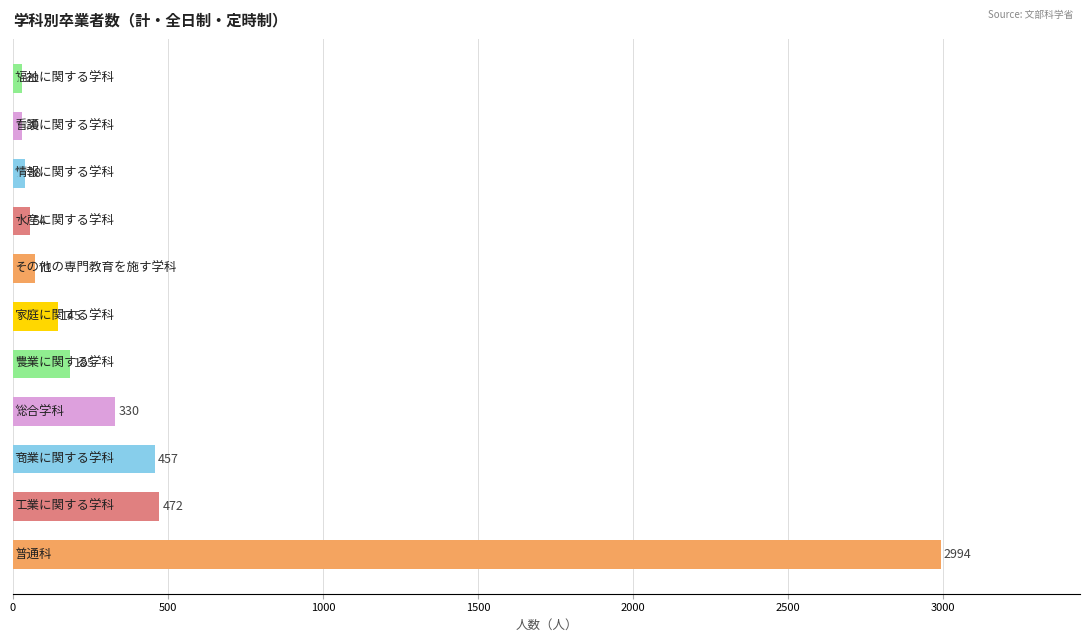

What is the difference between the maximum and minimum values?

2965